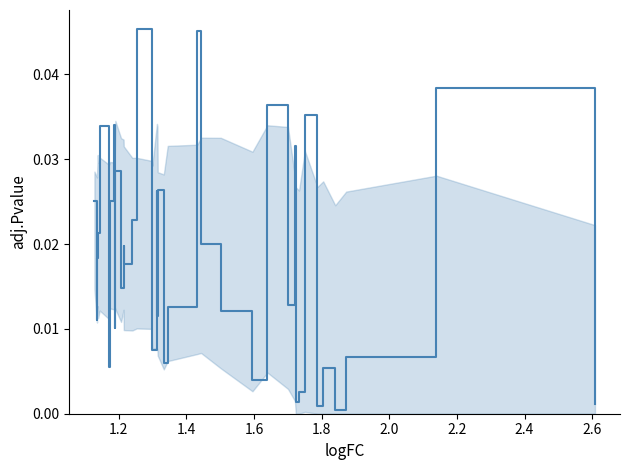

How many lines are shown in the chart?

1